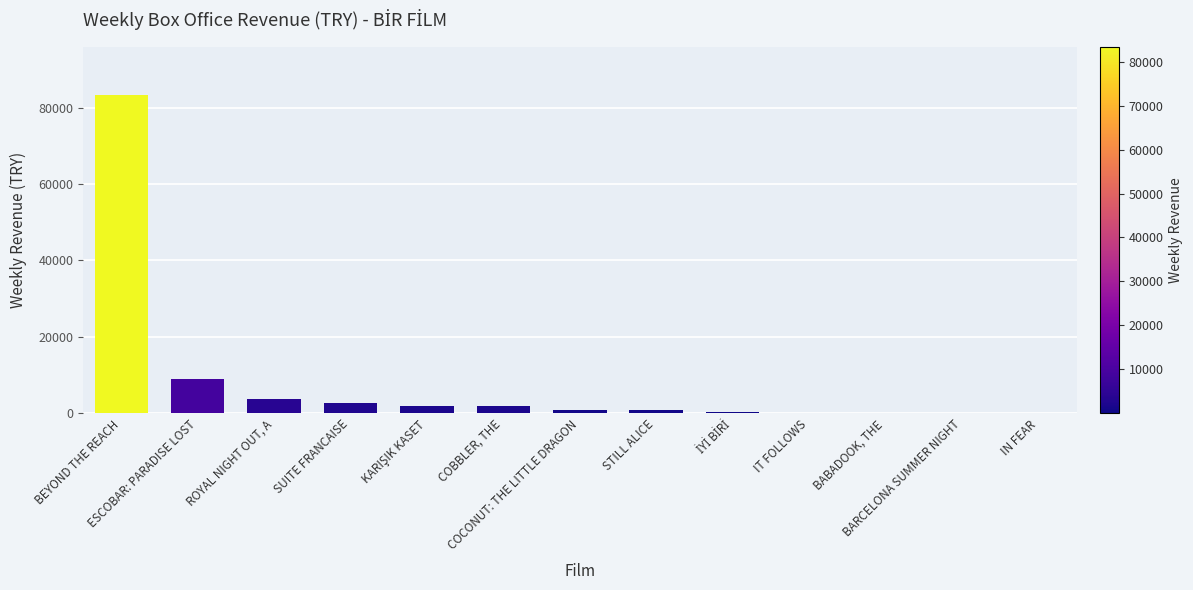

What is the sum of all values?

105177.4